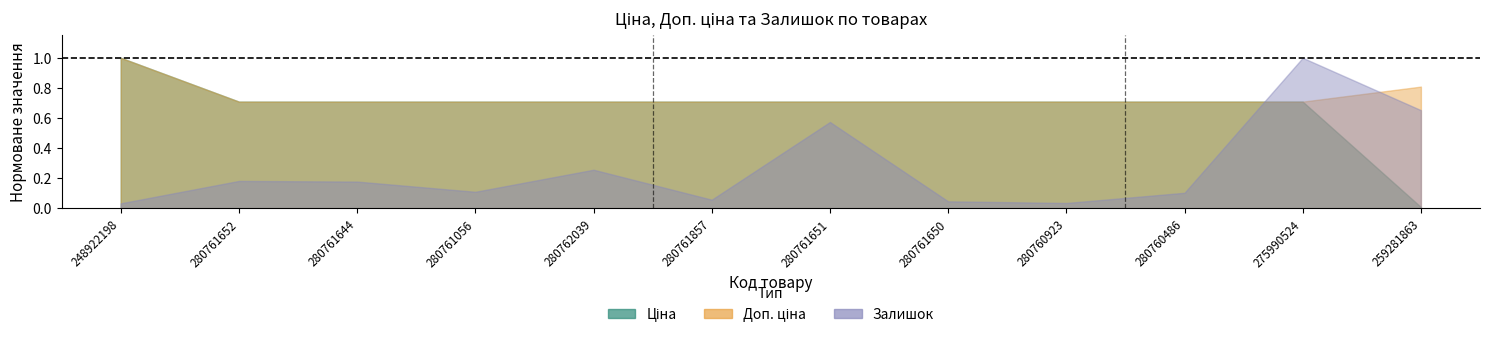

At how many categories does at least one series exceed 0?

12